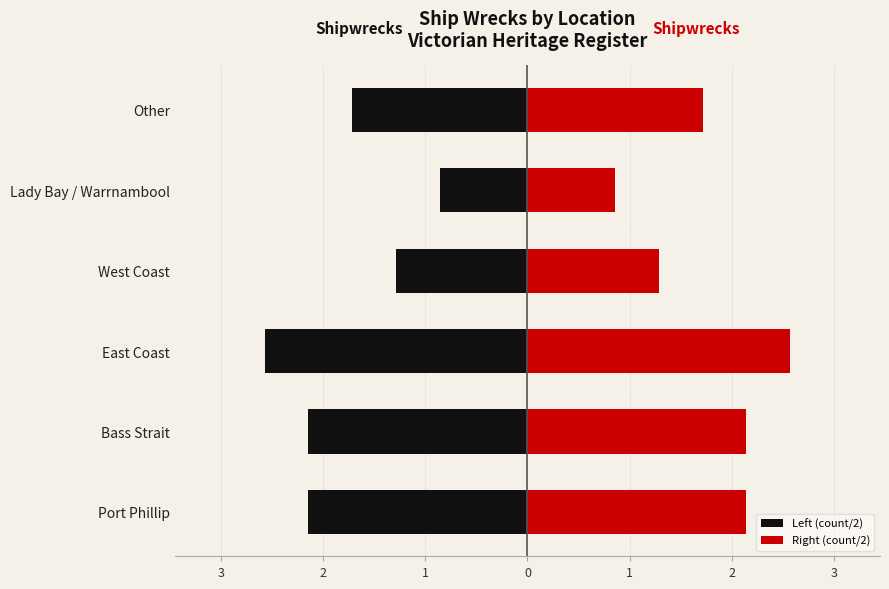

At how many categories does at least one series exceed 0?

6